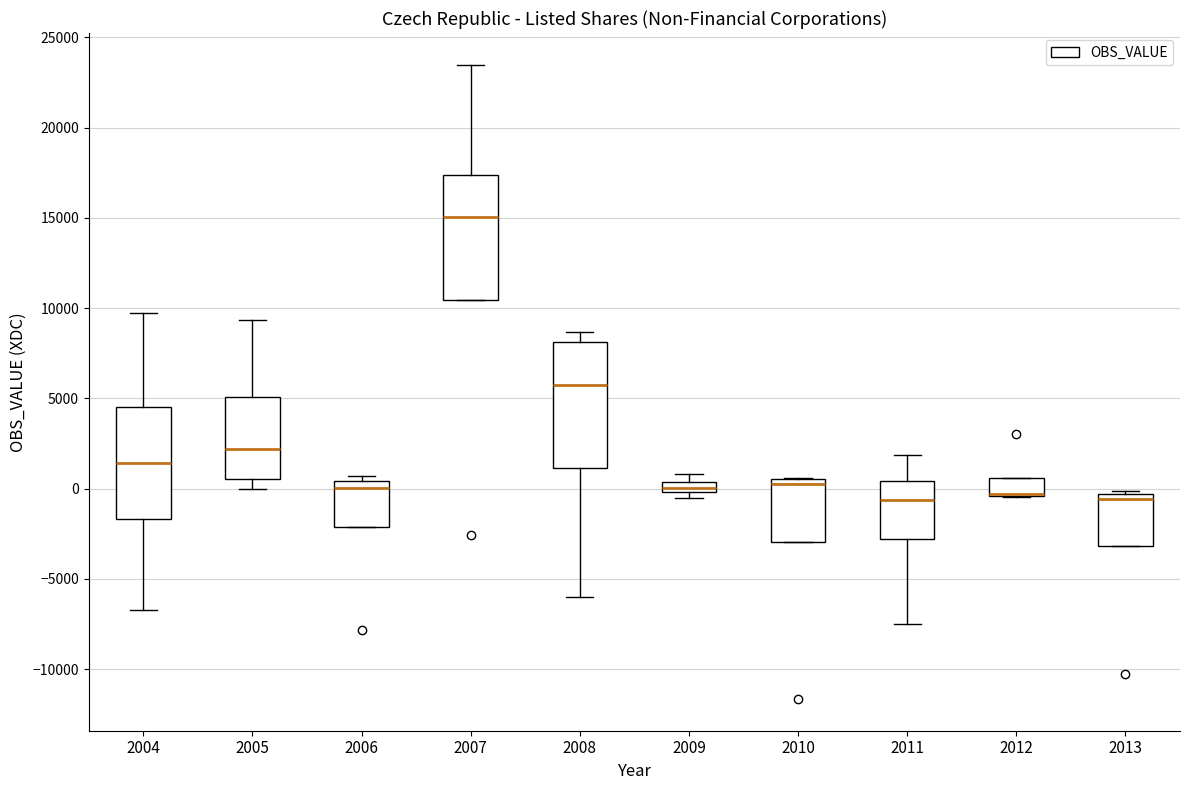

Where is the lower edge of the box at x = 2006 on the y-axis? The values are not printed on the chart, so give them approximately, as read against the axis.

-2000